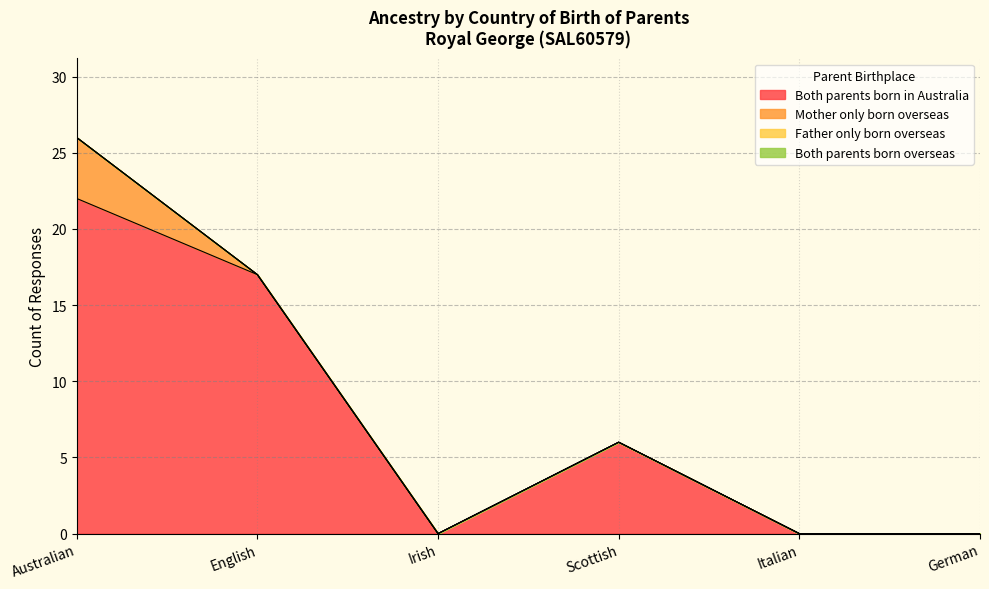

At which category does the chart reach its peak across all series?

Australian